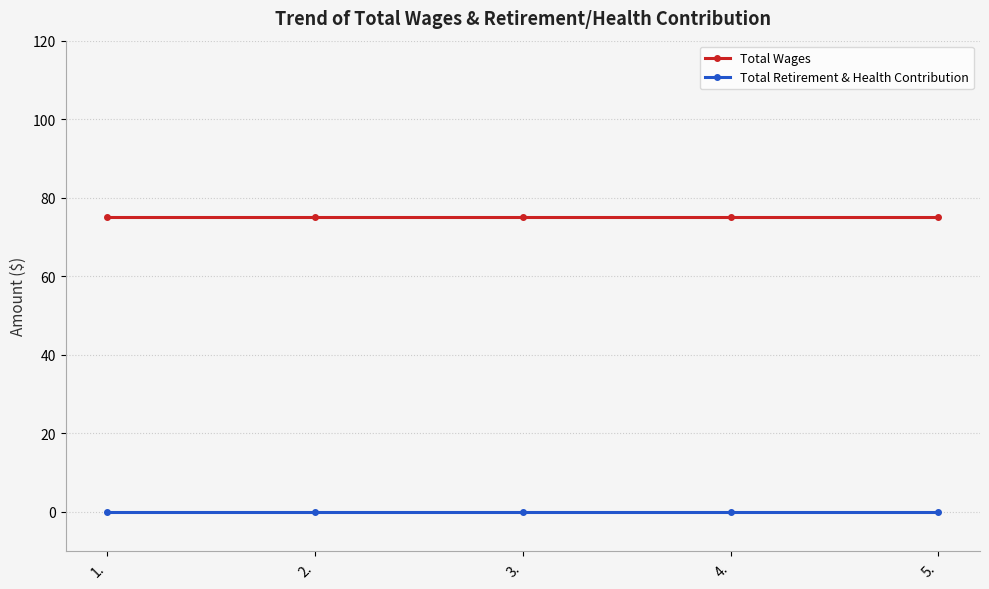

What is the maximum value for Total Wages?

75